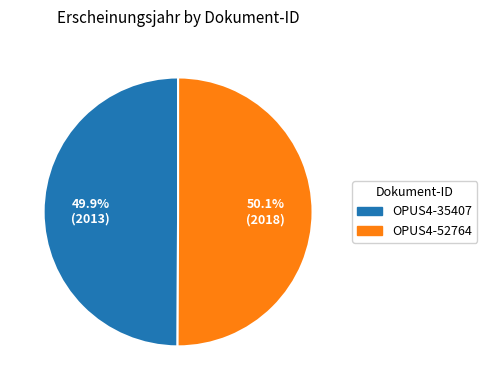

Is there any slice that represents more than half of the pie?

Yes